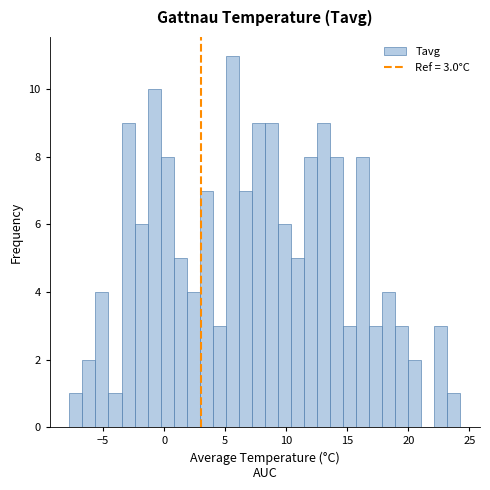

Read against the x-axis, roughly where is the centre of the tallest bar?

5.5